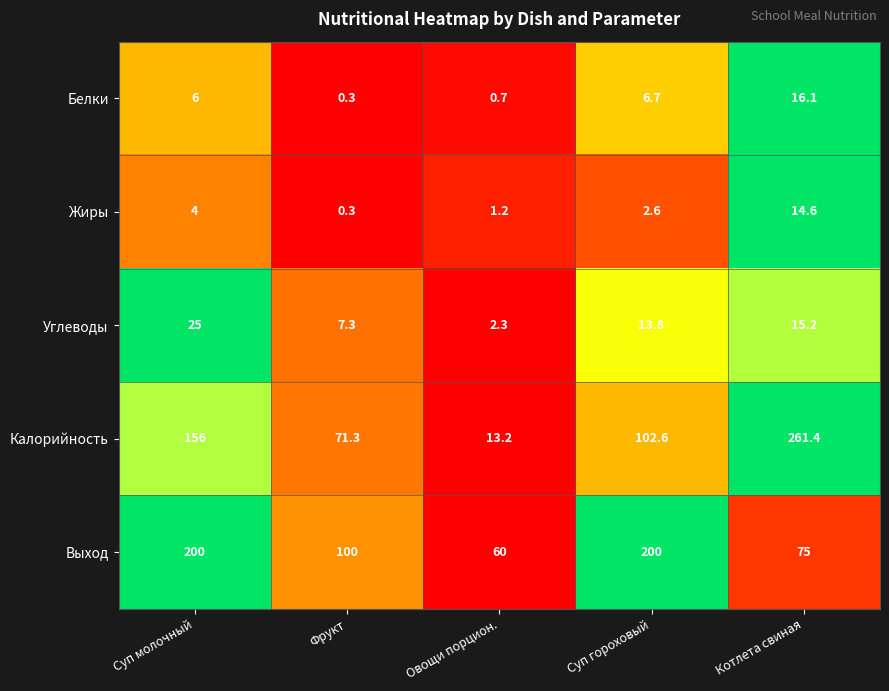

What is the difference between the highest and lowest values at Овощи порцион.?

59.3